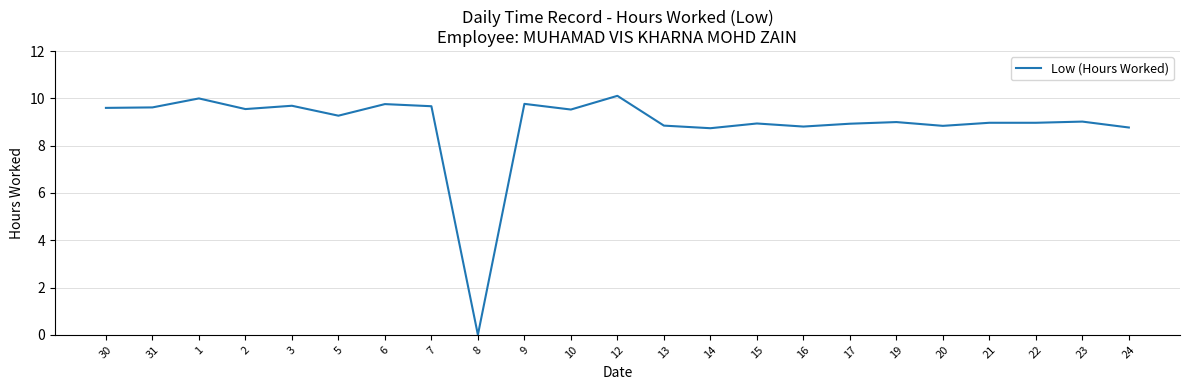

How many categories are shown in the chart?

23